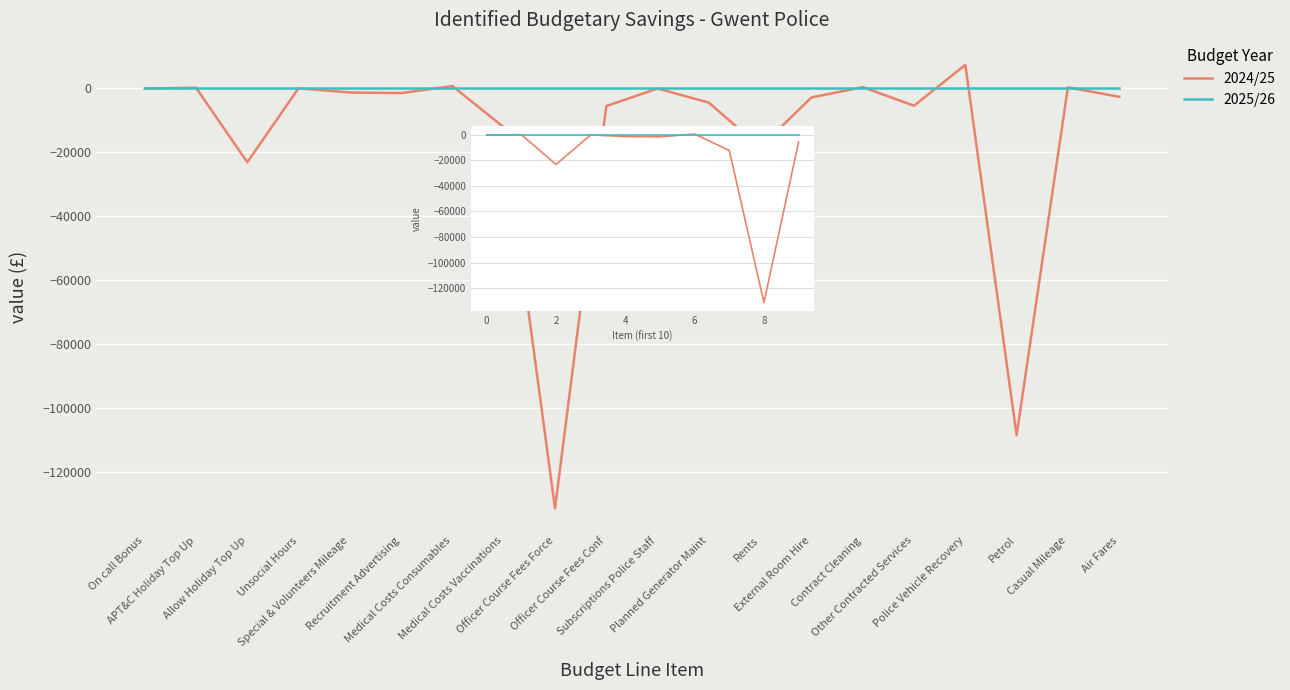

List the series in order of their peak value, highest first.

2024/25, 2025/26